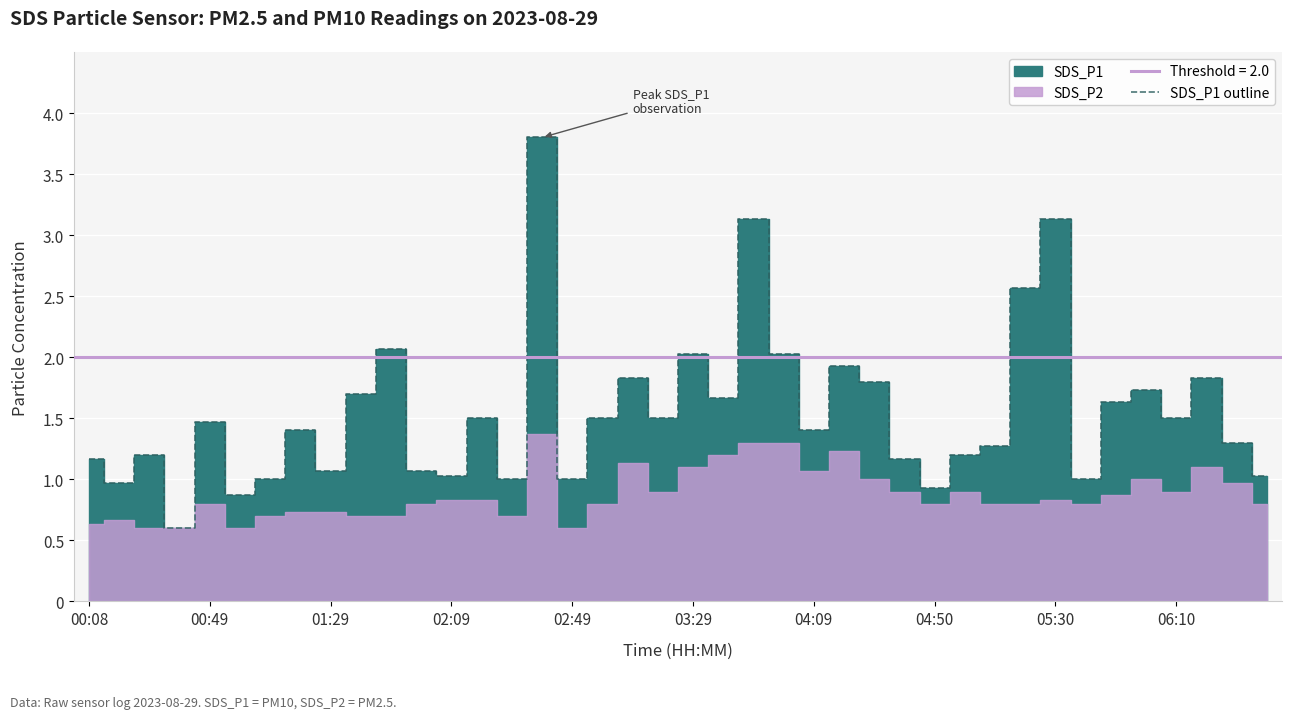

The SDS_P1 outline series shows 1.5 at 06:10. True or false?

True